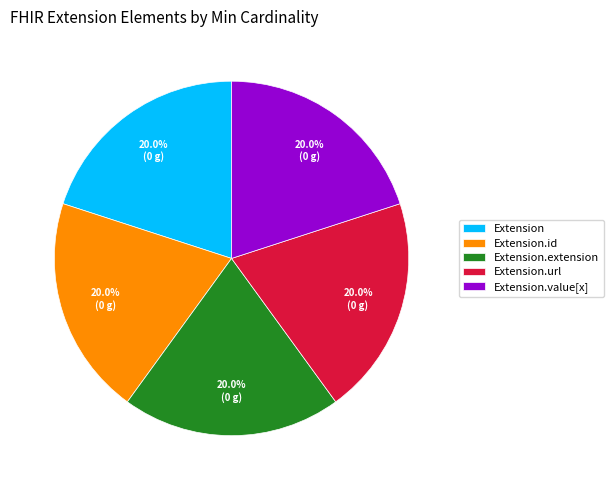

Is the sum of Extension and Extension.url greater than half?

No